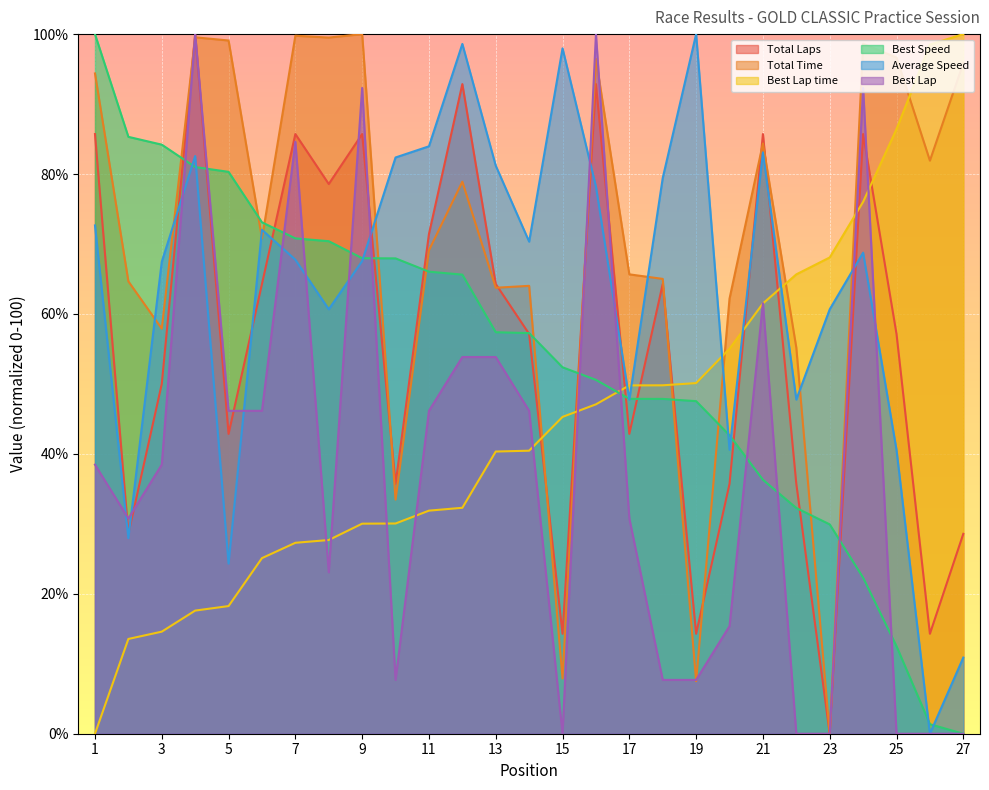

How many lines are shown in the chart?

6